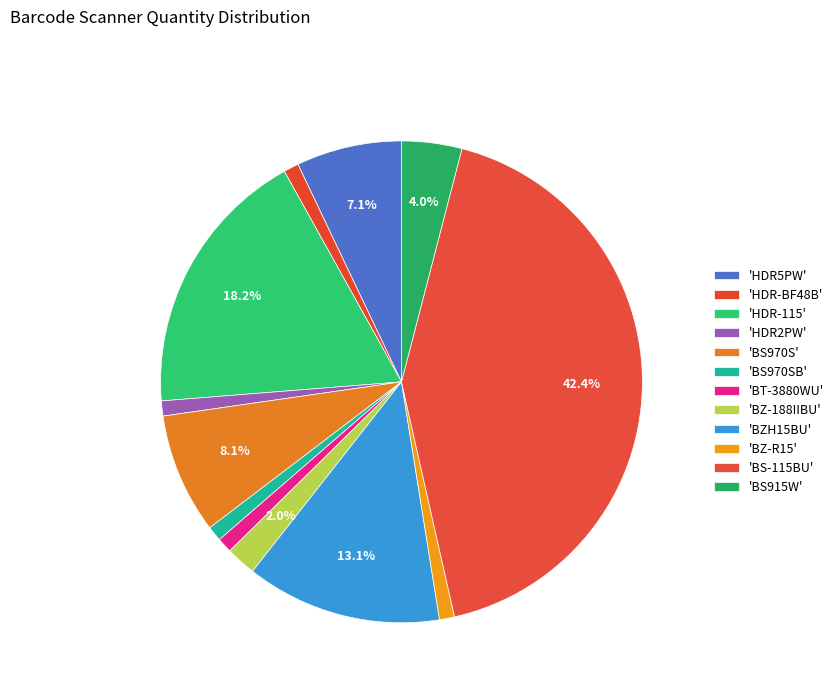

To the nearest percent, what is the average slice percentage?

8%